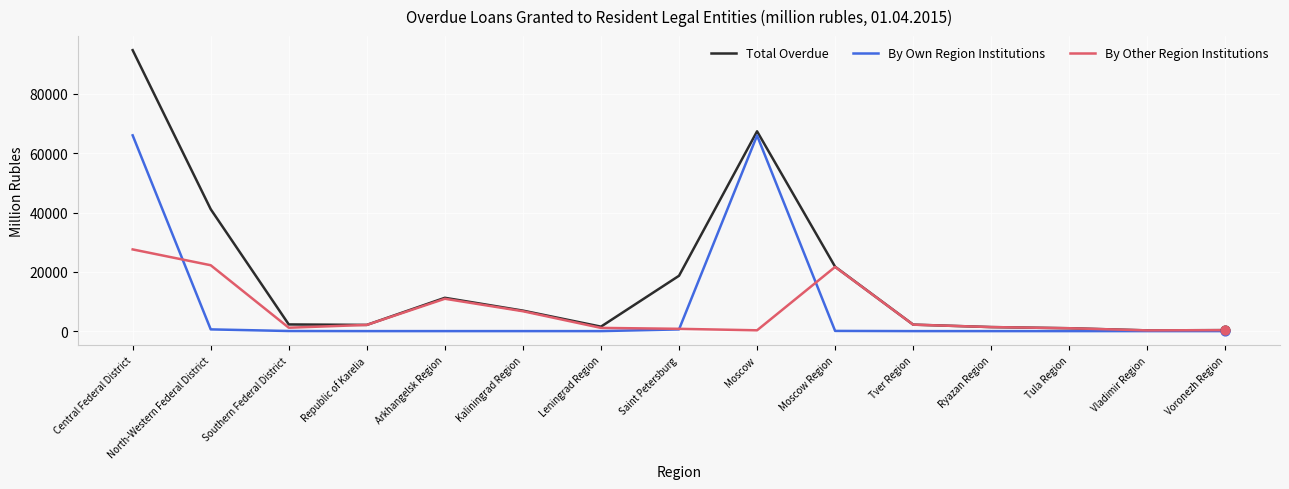

What is the total value across all series at Southern Federal District?

3432